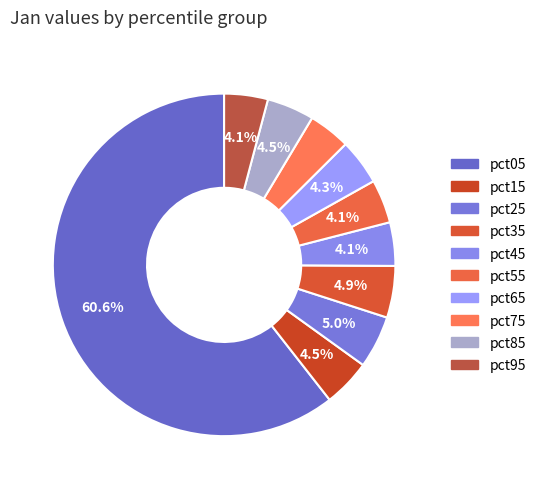

True or false: pct35 accounts for 16% of the total.

False